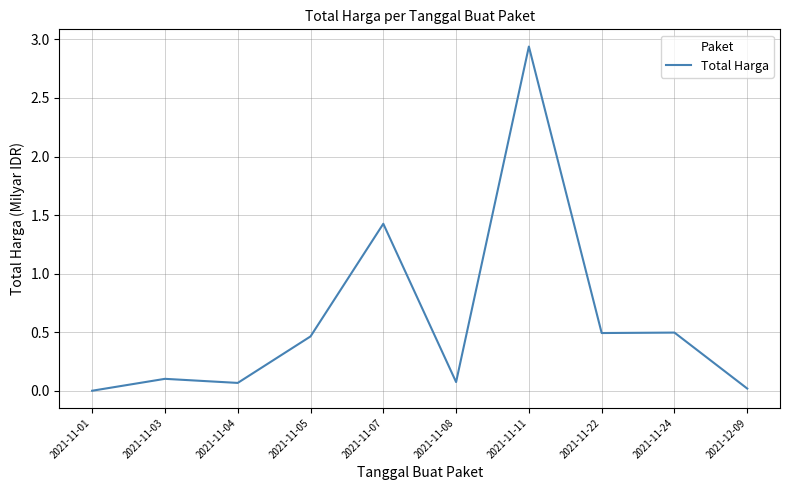

What position from the left is 2021-11-07?

5